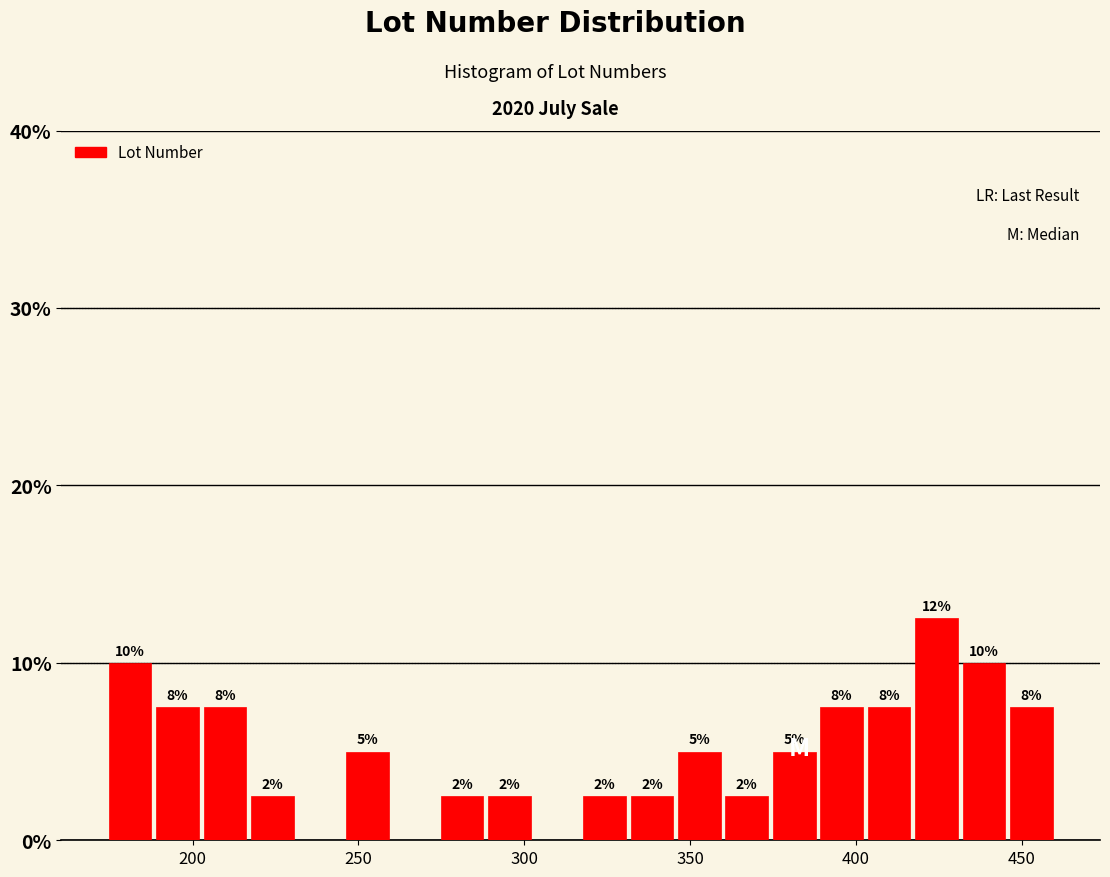

Around what value on the x-axis is the tallest bar? Give the approximate position of its centre, as read against the axis.

425